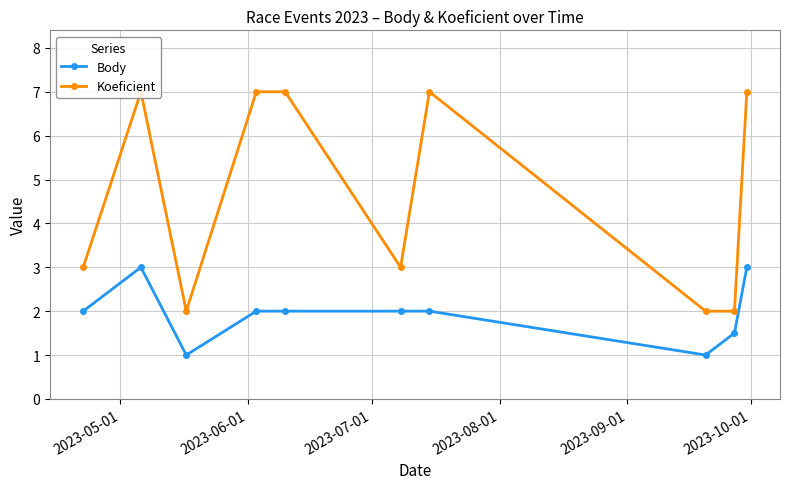

What is the value of the Body point at the 6th from the left?

2.0